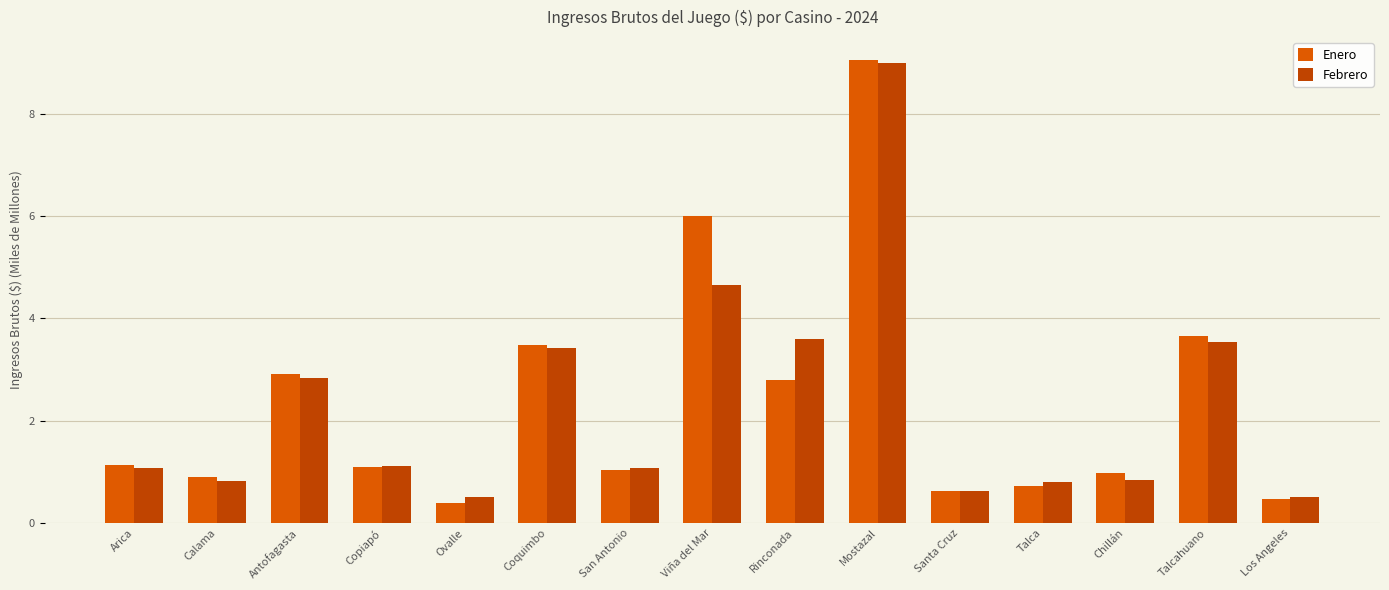

True or false: Enero has a value of 1.1 at Arica.

True